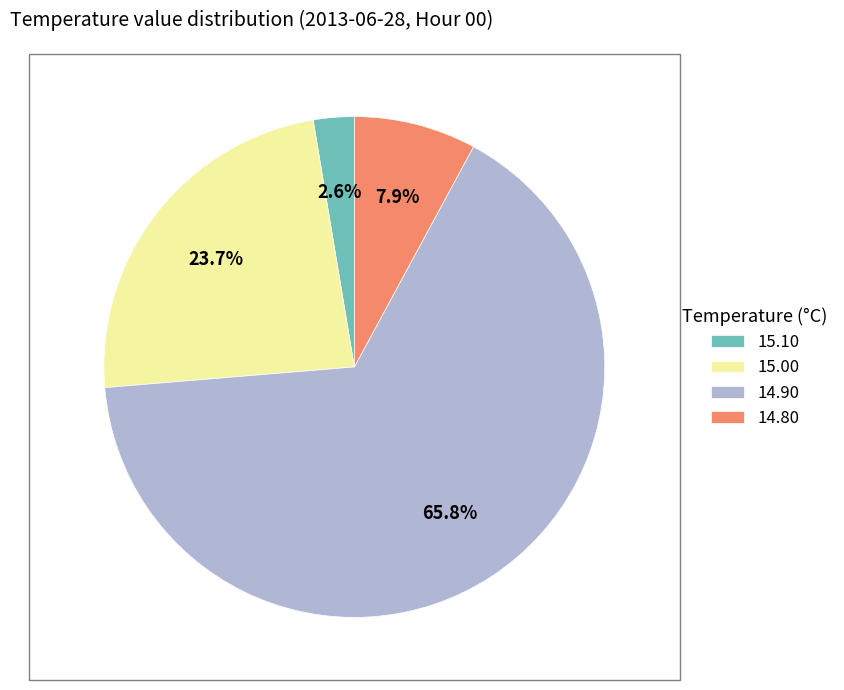

Is there a majority slice in this chart?

Yes